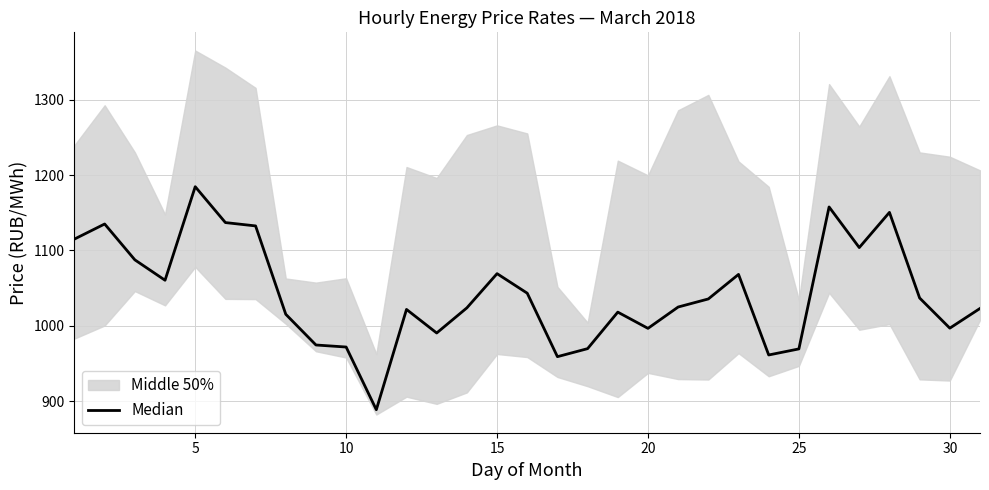

What is the ratio of the value at 30 to the value at 5?

0.9